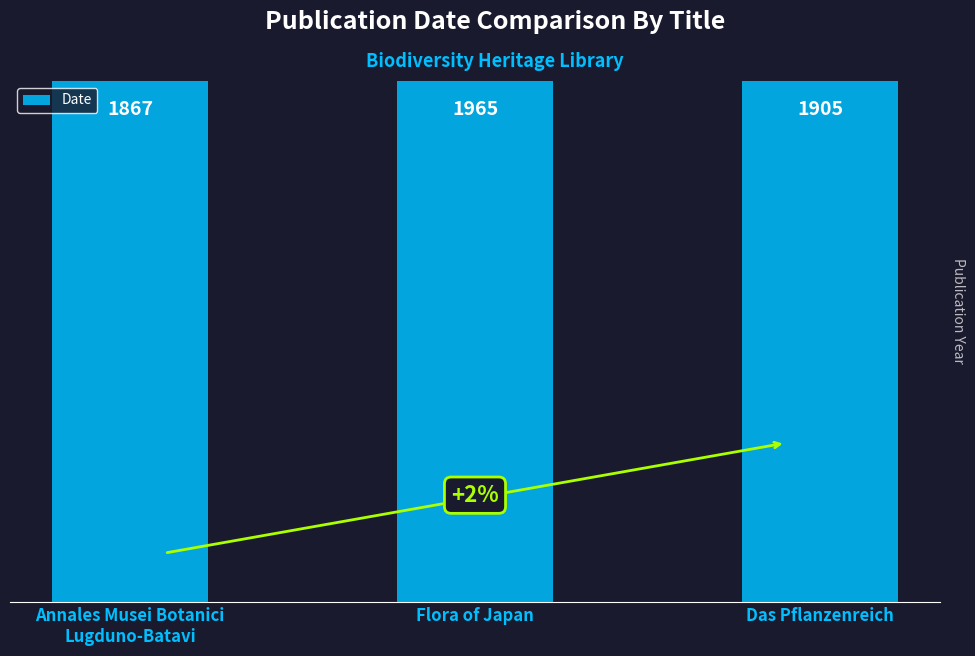

How many bars are there in total?

3